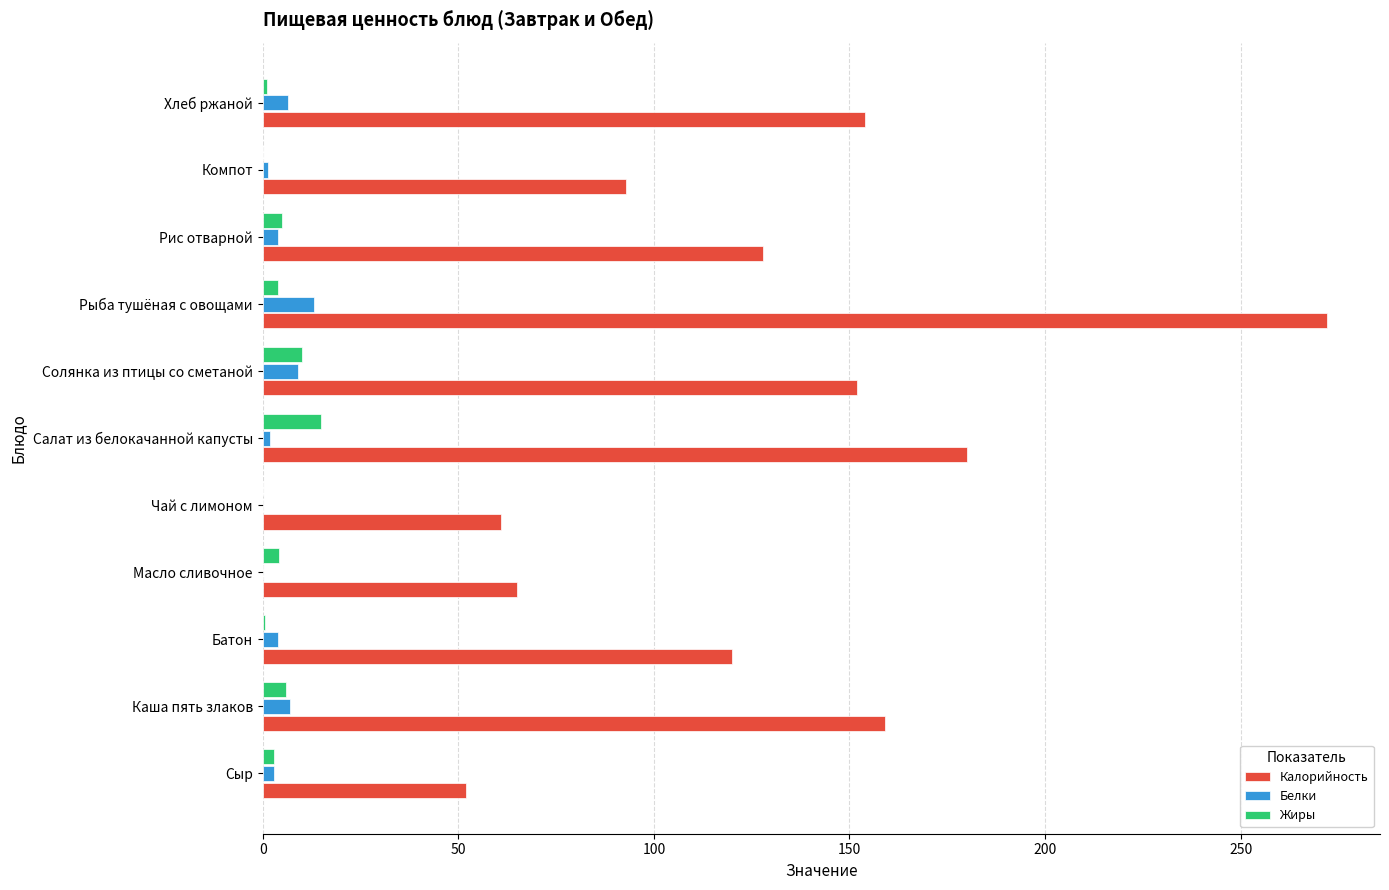

Which series has the largest total across all categories?

Калорийность